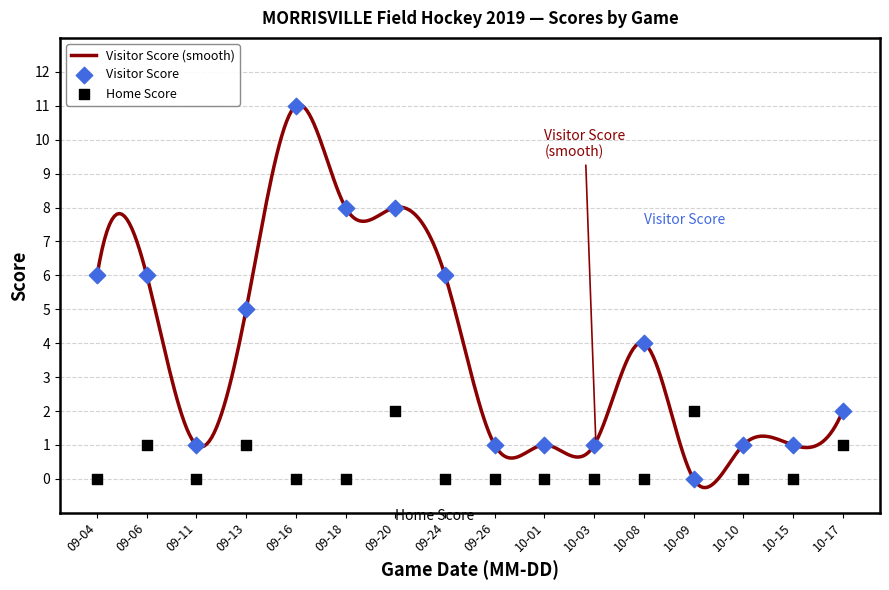

Which series has the widest spread of Y values?

Visitor Score